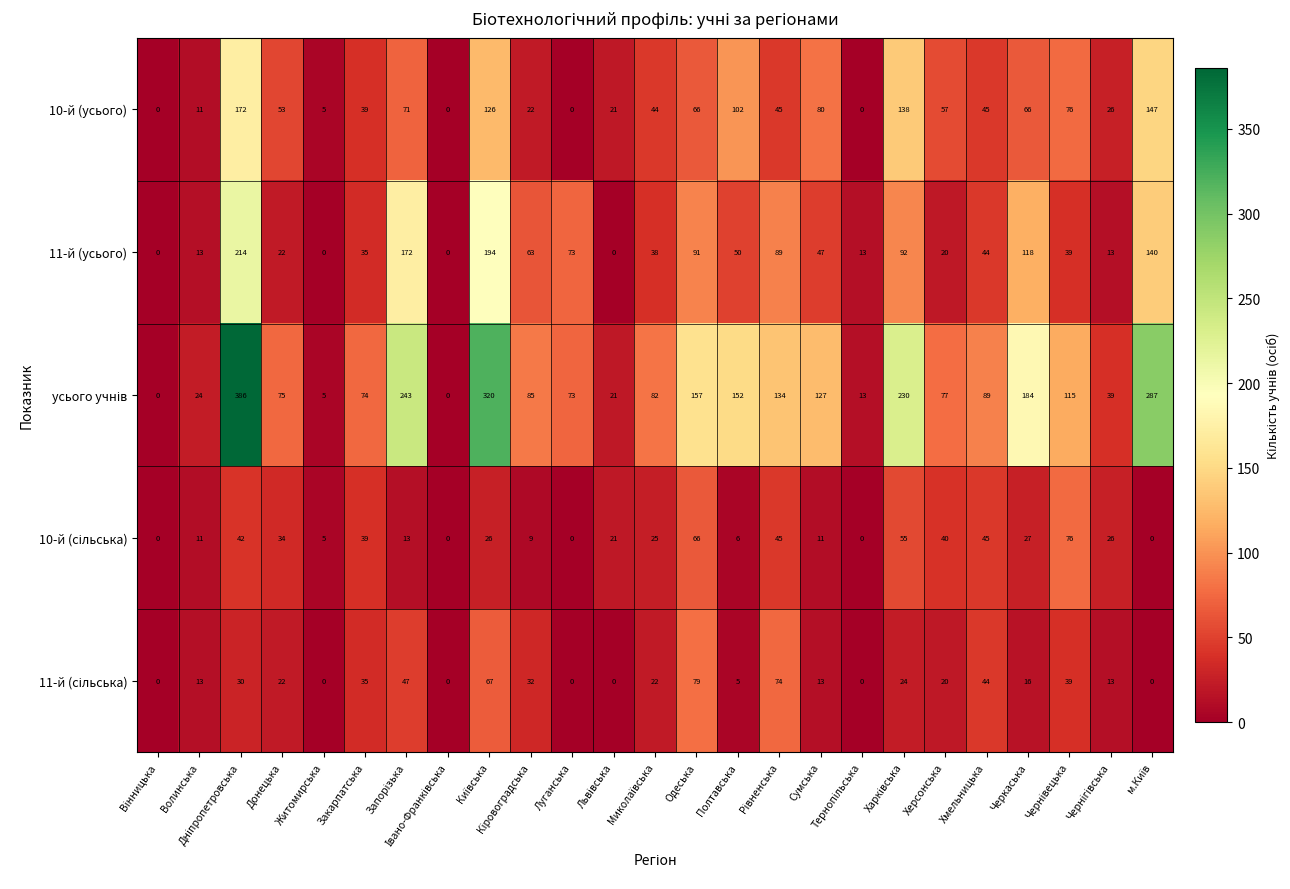

What is the difference between the 10-й (усього) values at Донецька and Житомирська?

48